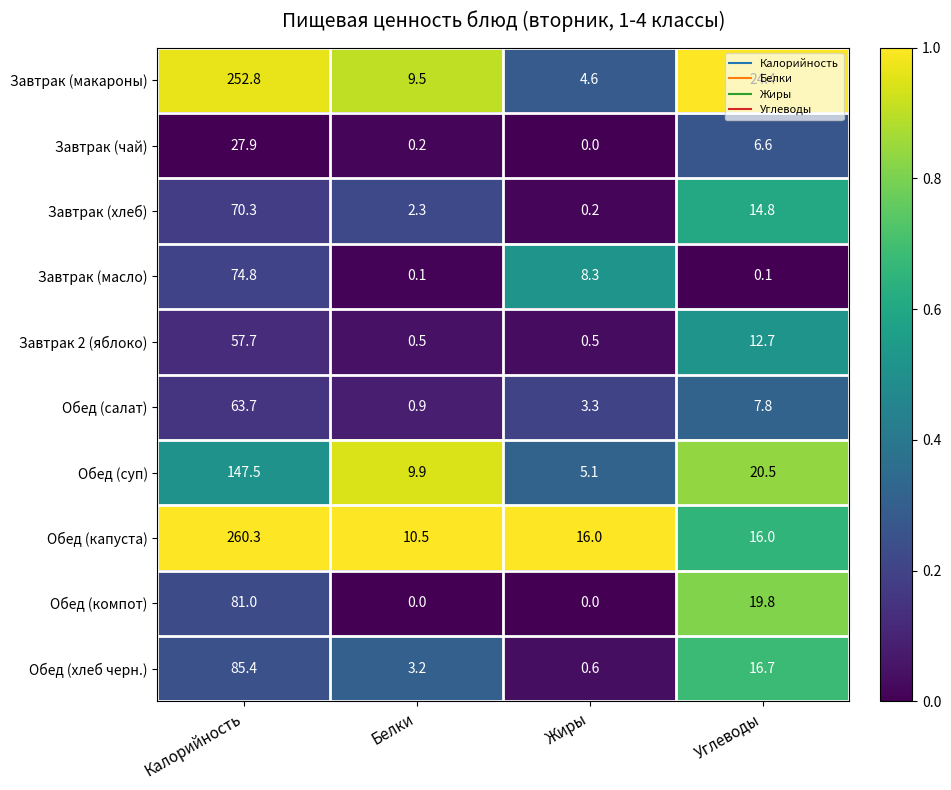

Count the number of categories in the chart.

4